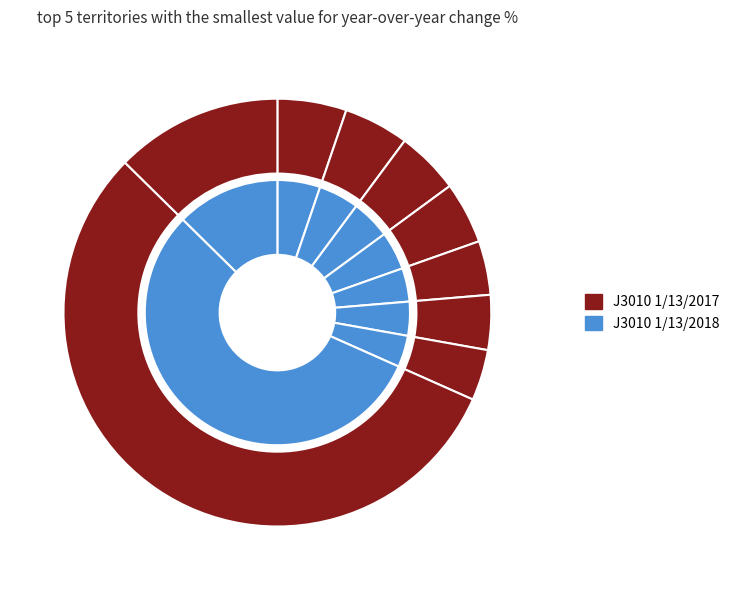

Rank the series at Carly Blake from highest to lowest value.

J3010 1/13/2017, J3010 1/13/2018